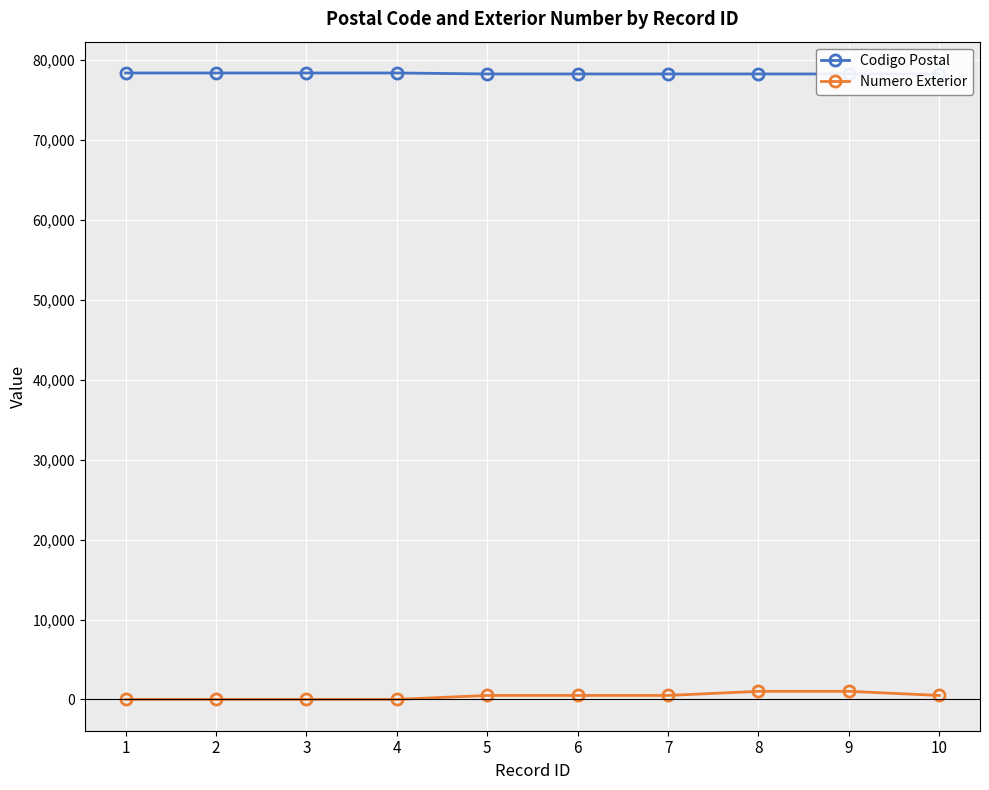

Is this an area chart (filled region under the line)?

No